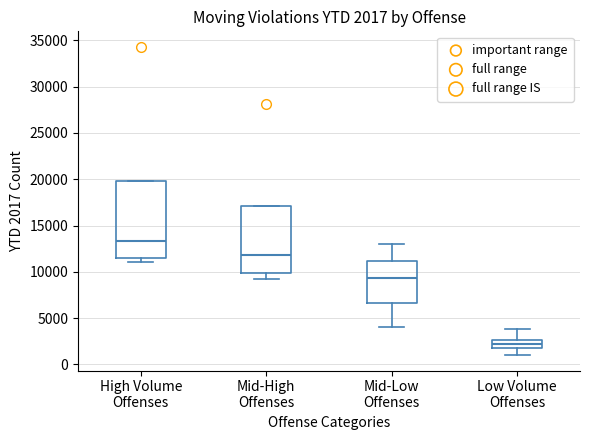

Comparing the boxes themselves (not the whiskers), which one is the tallest?

High Volume Offenses